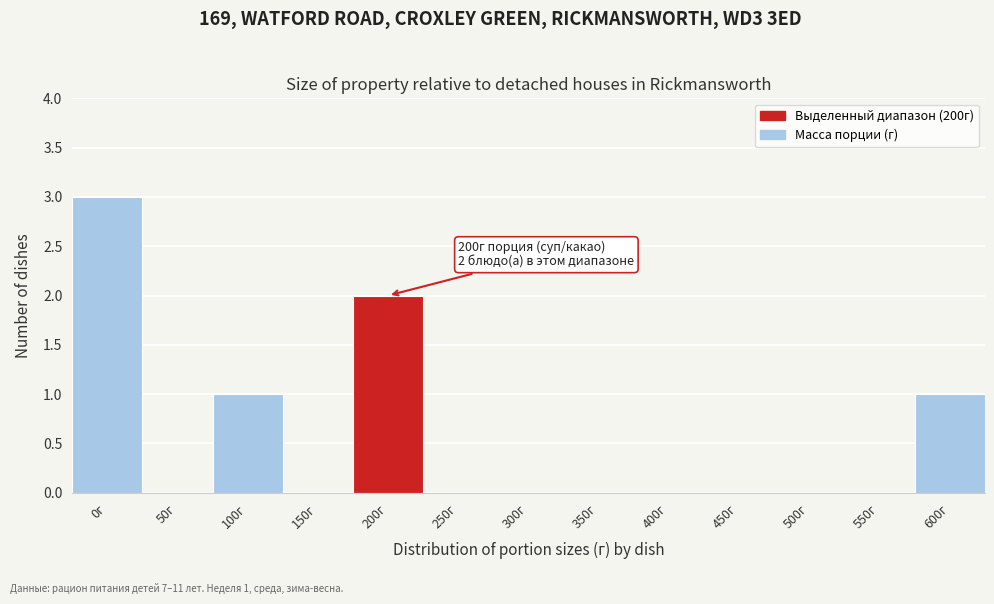

Reading left to right, extract all data points from this chart.

0г=3	50г=0	100г=1	150г=0	200г=2	250г=0	300г=0	350г=0	400г=0	450г=0	500г=0	550г=0	600г=1